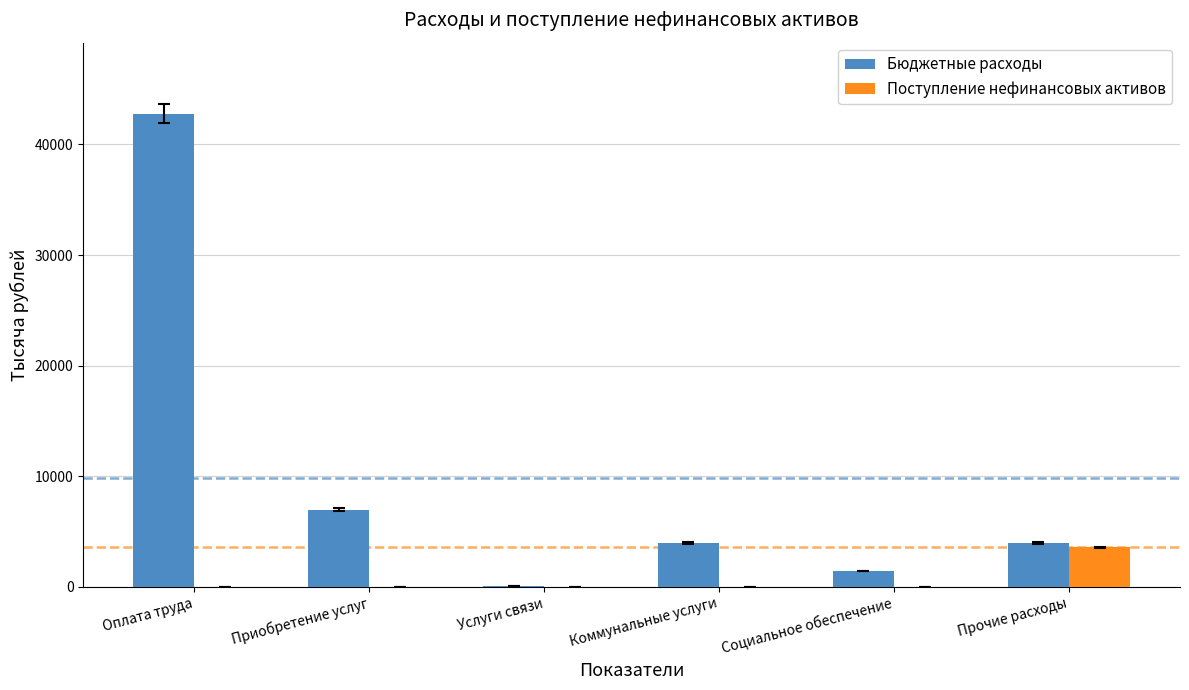

Read the Бюджетные расходы value at Коммунальные услуги.

3958